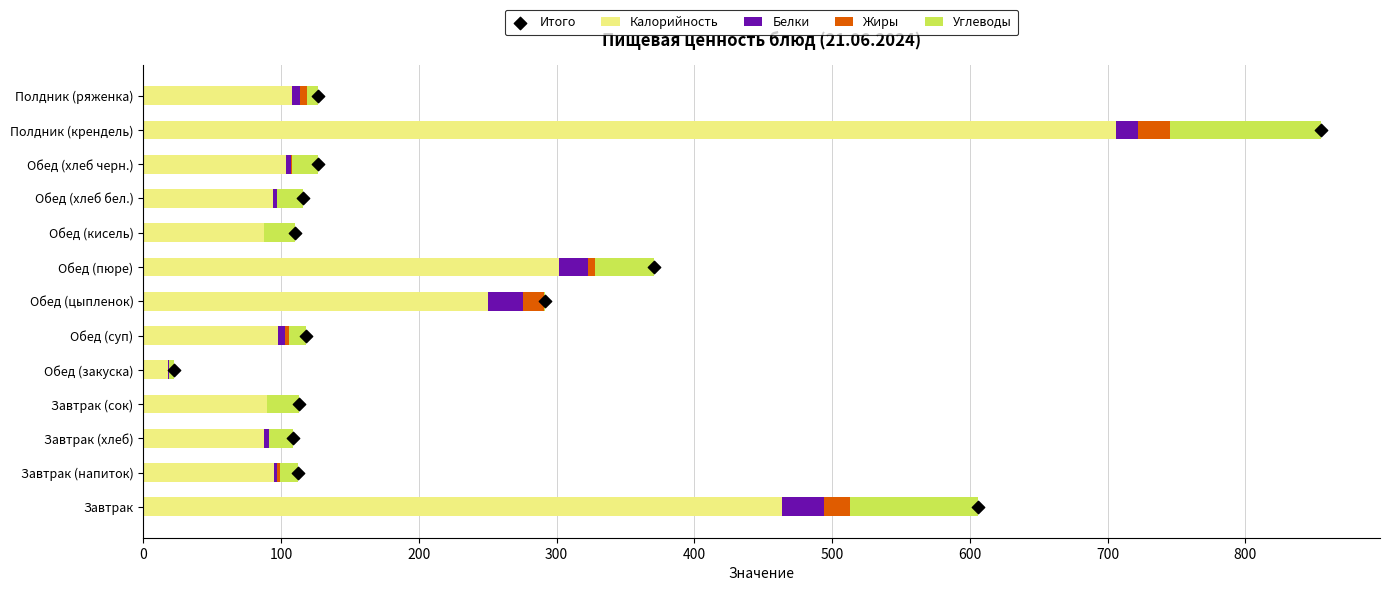

The value of Калорийность at Обед (закуска) is 18. True or false?

True